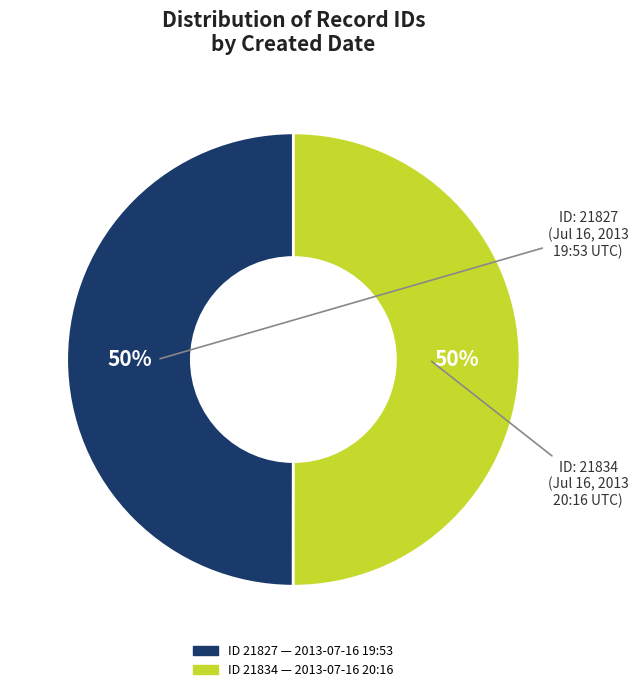

To the nearest percent, what is the average slice percentage?

50%